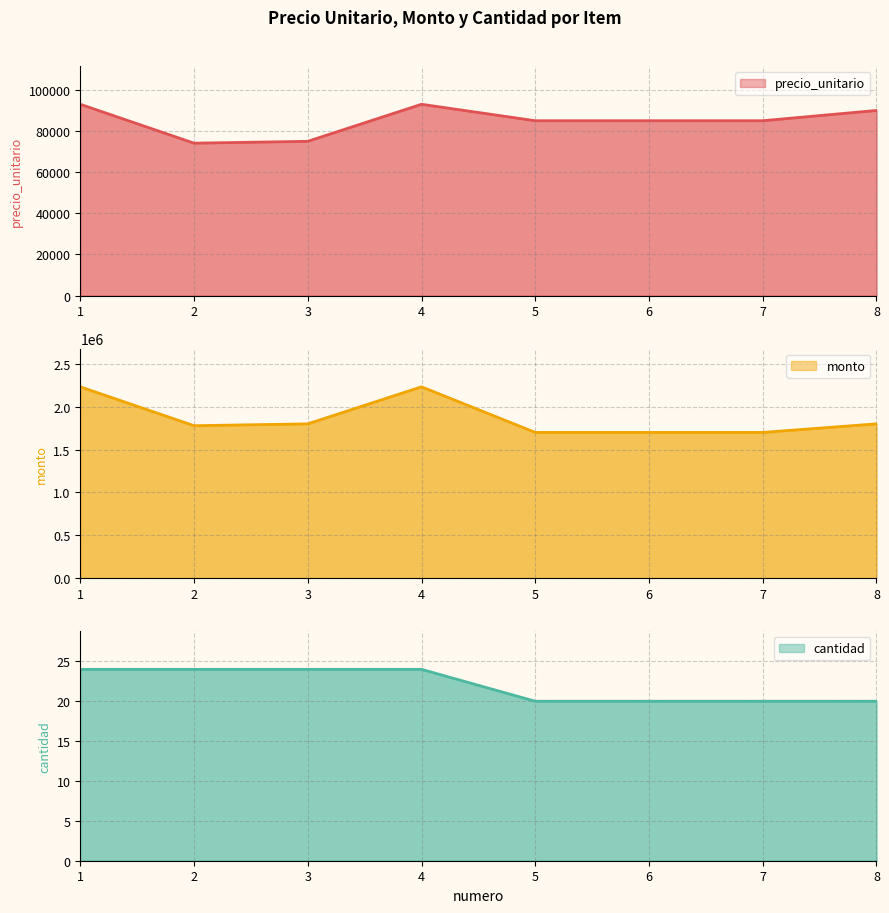

Which category has the highest value across all series?

1